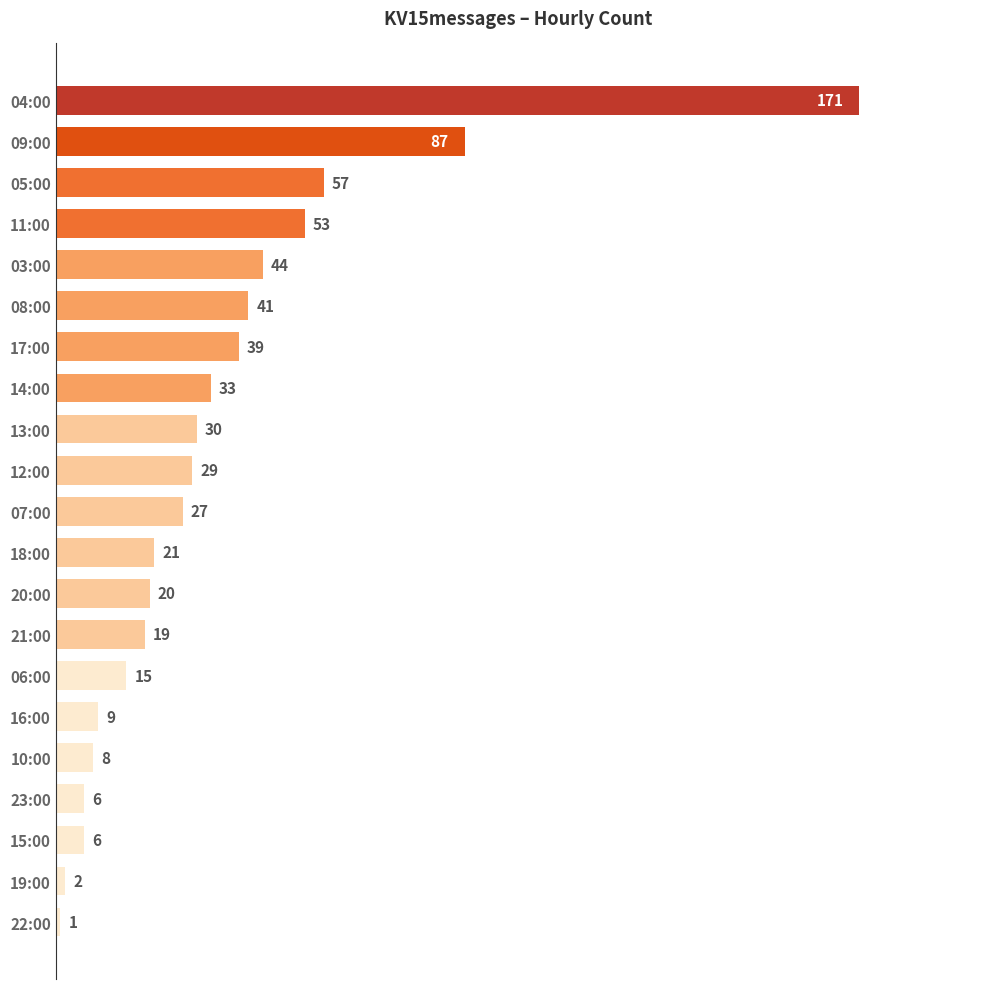

Where is the data nearest to the value 86?

09:00